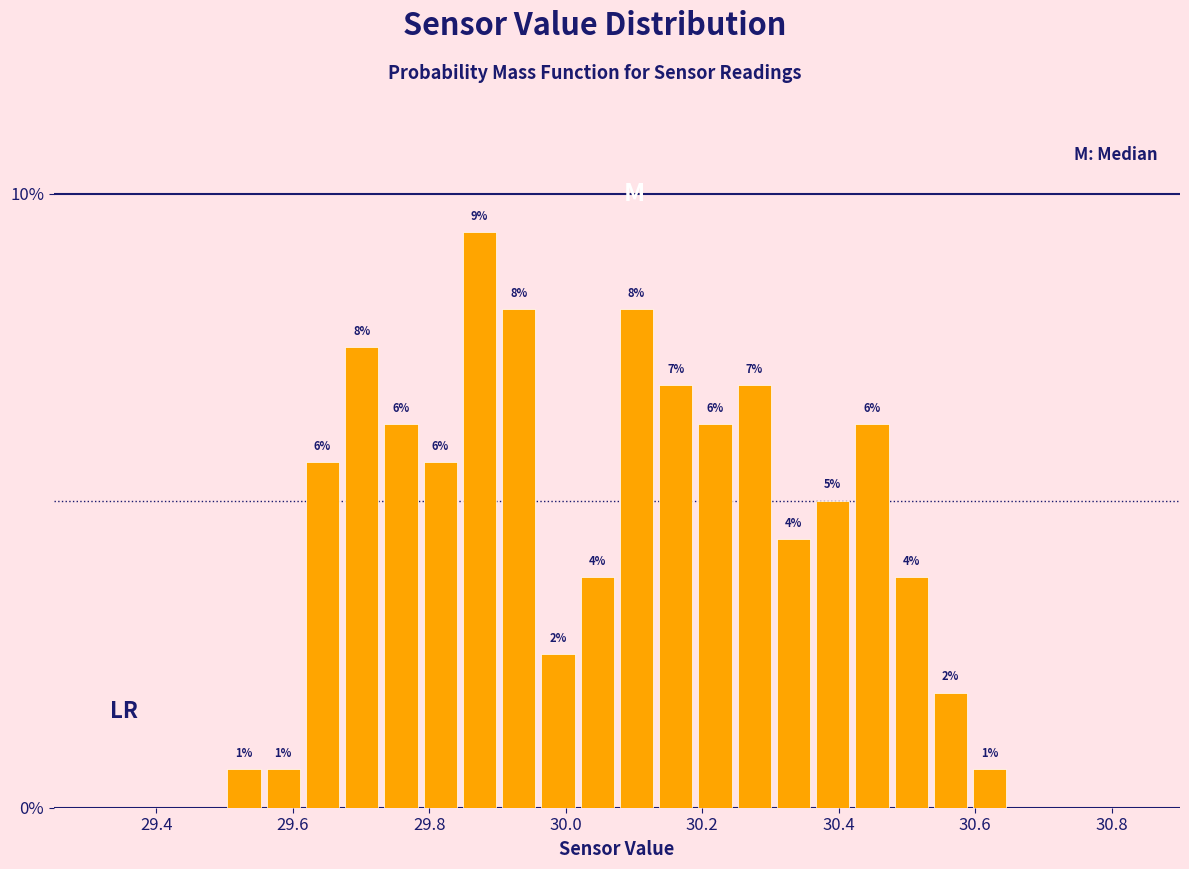

Around what value on the x-axis is the tallest bar? Give the approximate position of its centre, as read against the axis.

29.88